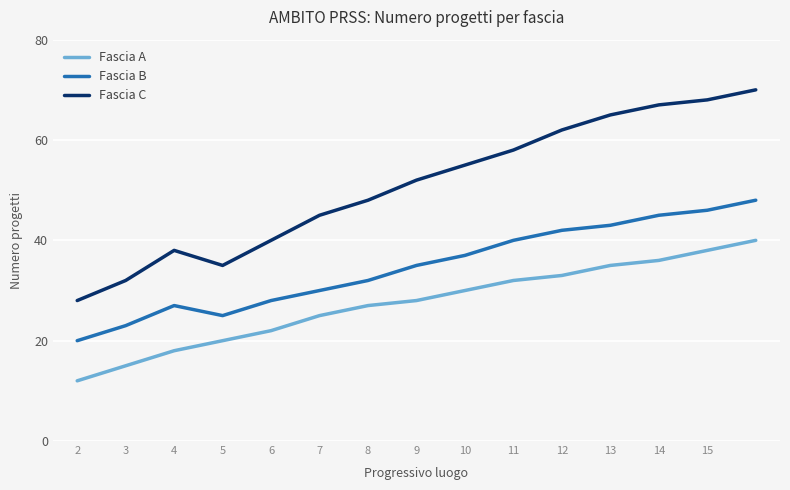

List the series in order of their peak value, lowest first.

Fascia A, Fascia B, Fascia C